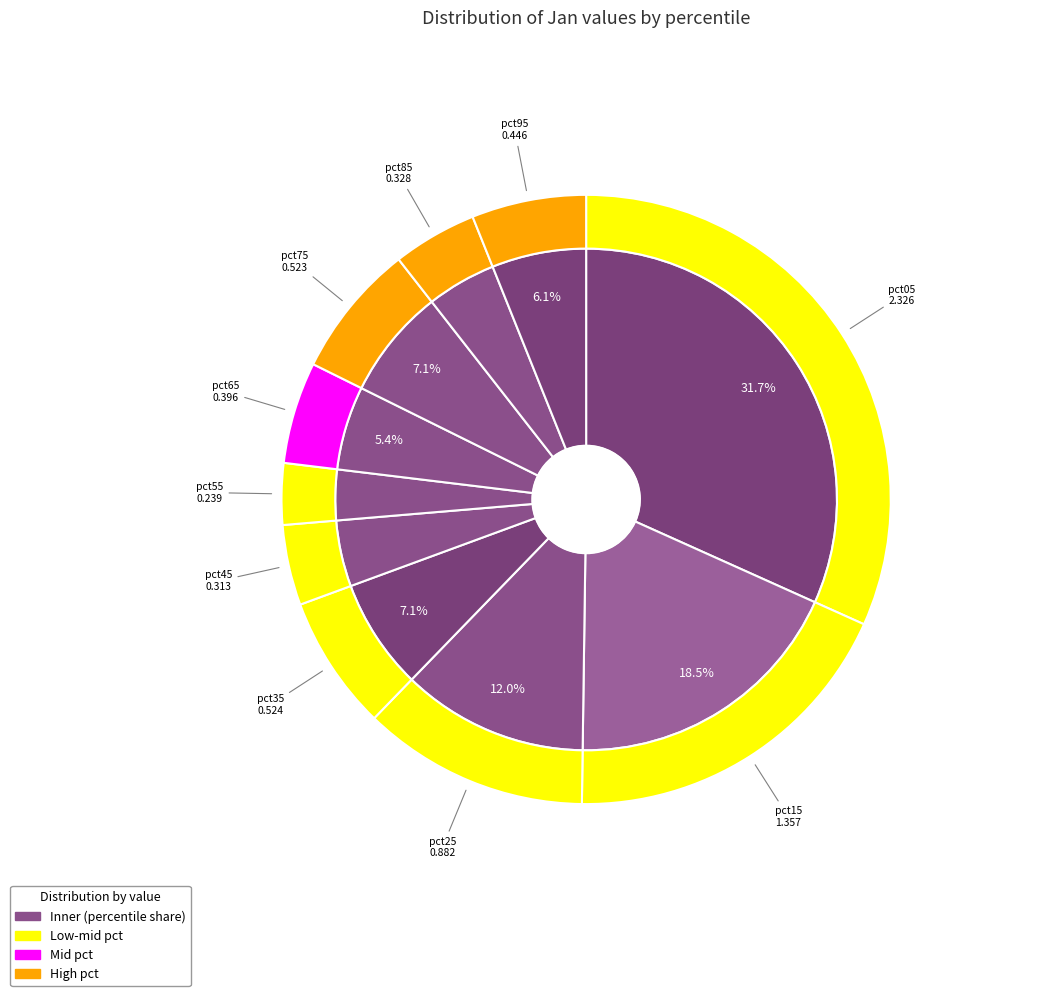

Rank the categories by value from highest to lowest.

pct05, pct15, pct25, pct35, pct75, pct95, pct65, pct85, pct45, pct55